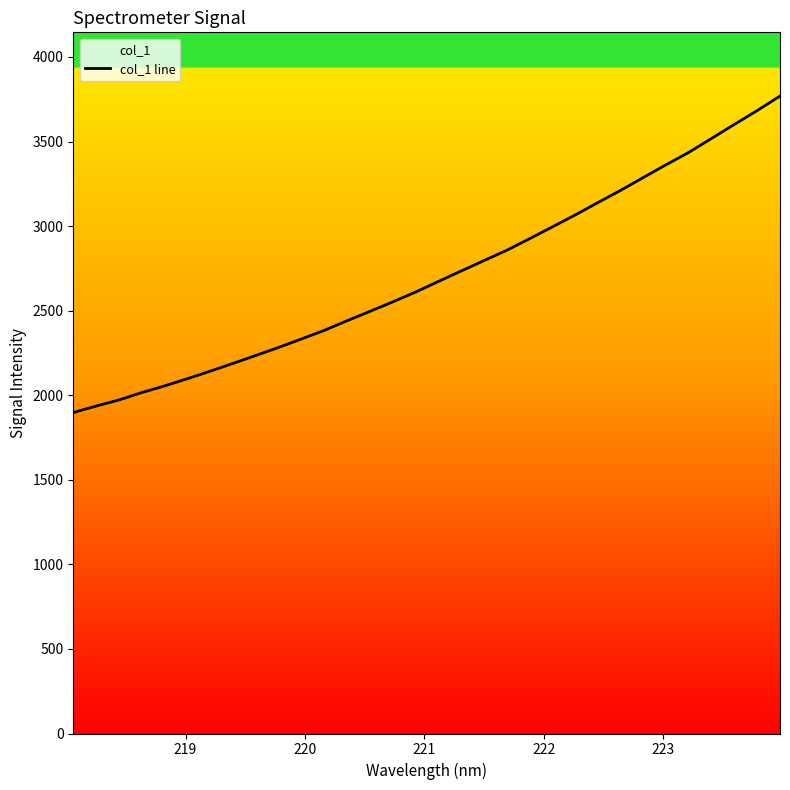

How many lines are shown in the chart?

1